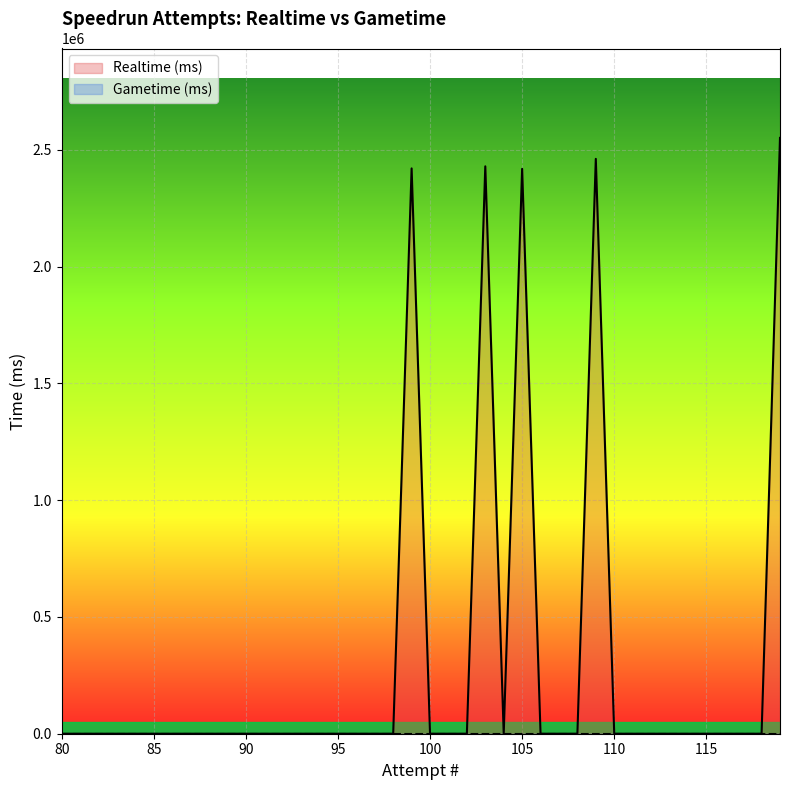

The chart shows a value of 0 at 117. True or false?

True